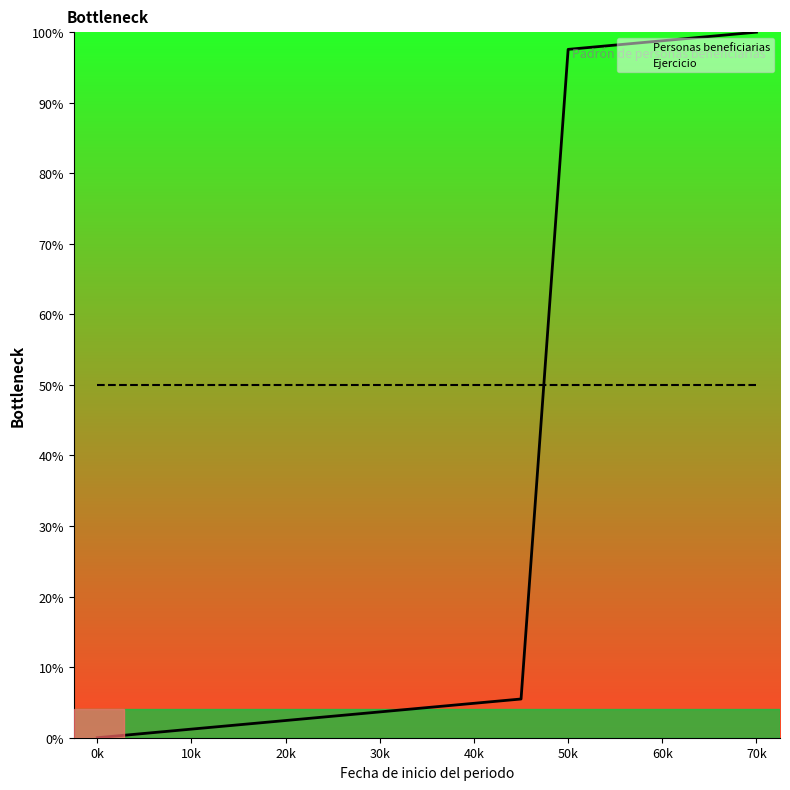

Reading left to right, transcribe all the data shown in this chart.

Personas beneficiarias: 0.0	0.6	1.2	1.8	2.4	3.0	3.7	4.3	4.9	5.5	97.6	98.2	98.8	99.4	100.0
Ejercicio: 50.0	50.0	50.0	50.0	50.0	50.0	50.0	50.0	50.0	50.0	50.0	50.0	50.0	50.0	50.0